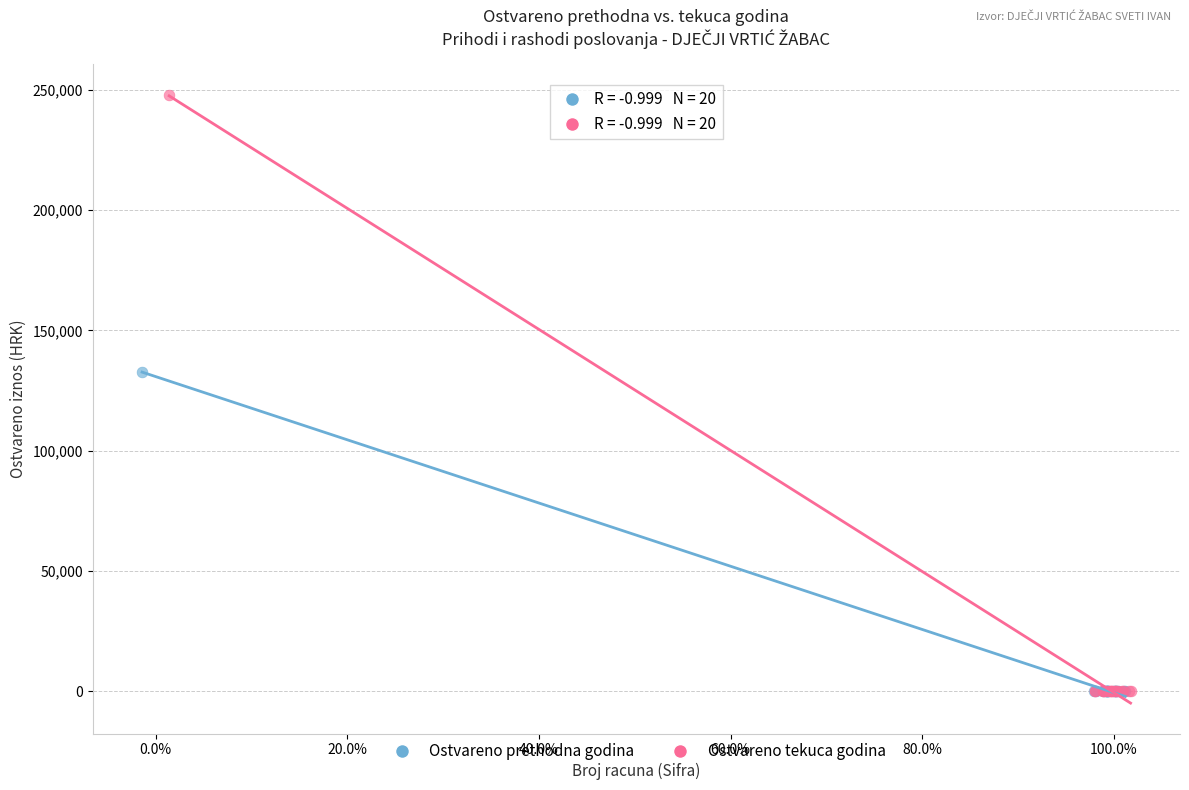

What are all the series names shown in the legend?

Ostvareno prethodna godina, Ostvareno tekuca godina